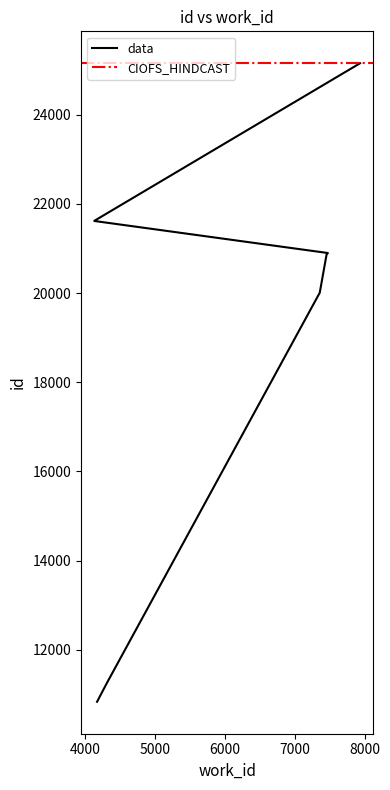

Does the chart display data point markers on the line(s)?

No